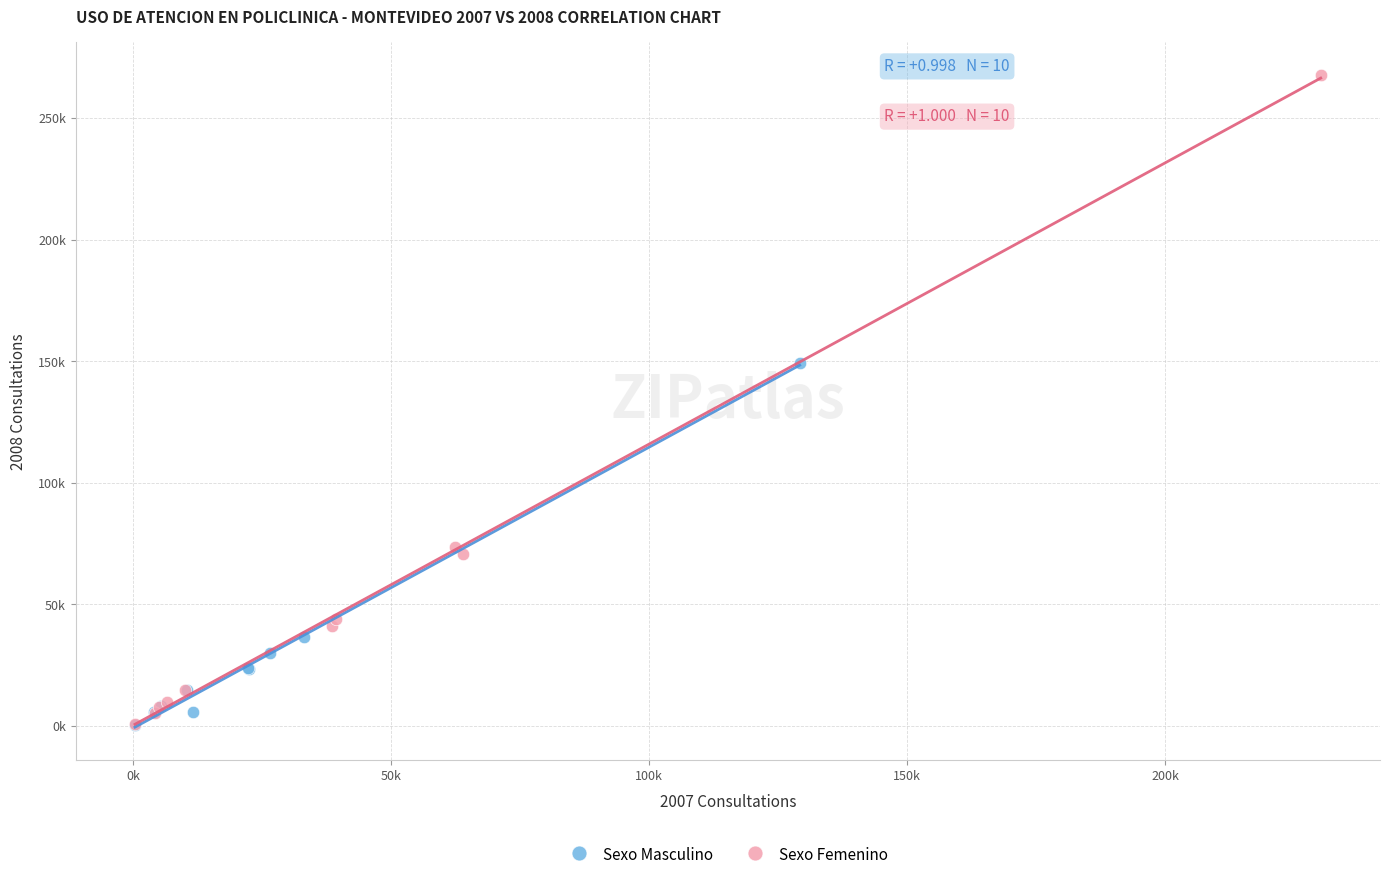

Which series has the largest Y range (max minus min)?

Sexo Femenino